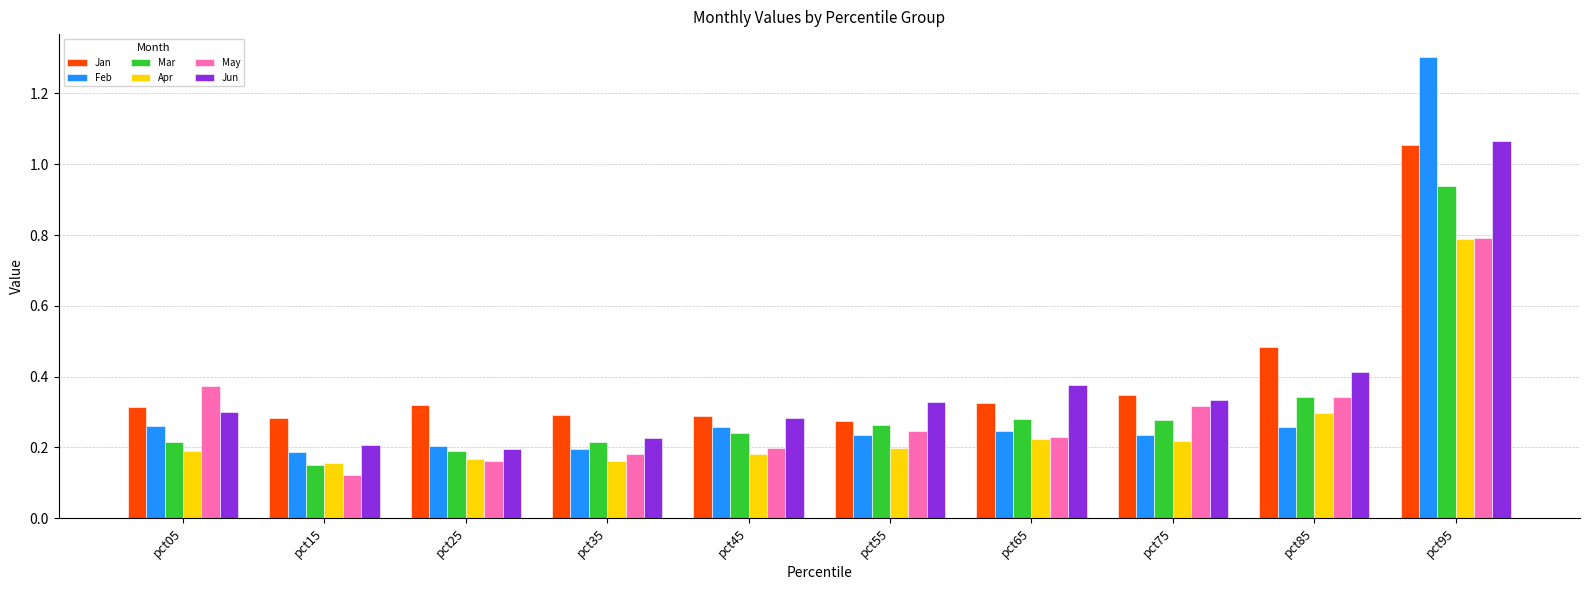

Are the bars grouped side by side (vs. stacked)?

Yes